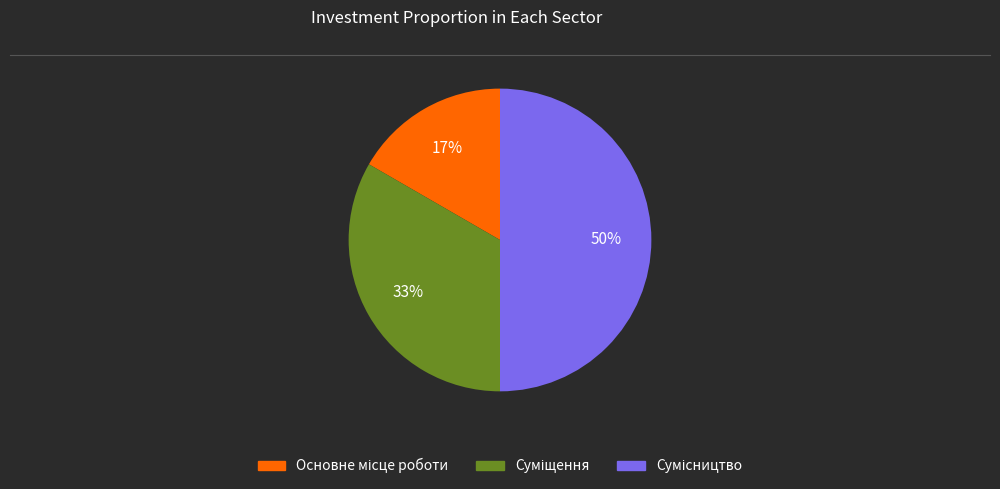

How many segments does this pie chart have?

3